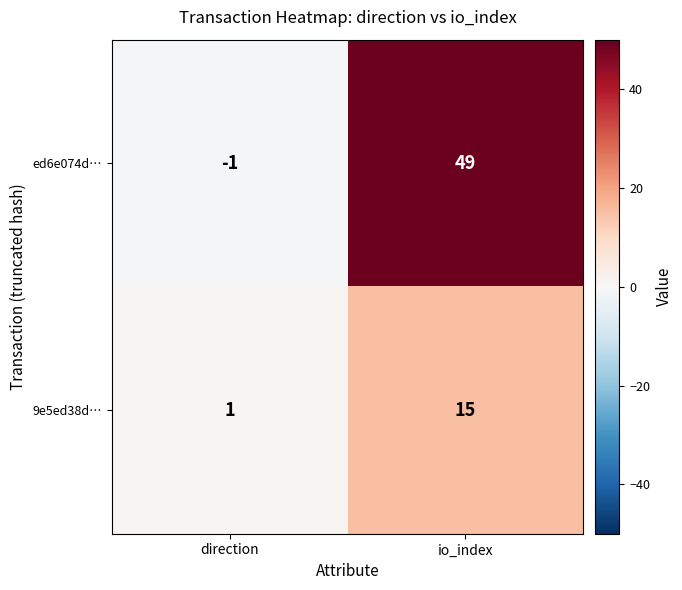

Which label corresponds to the largest value in the chart?

io_index